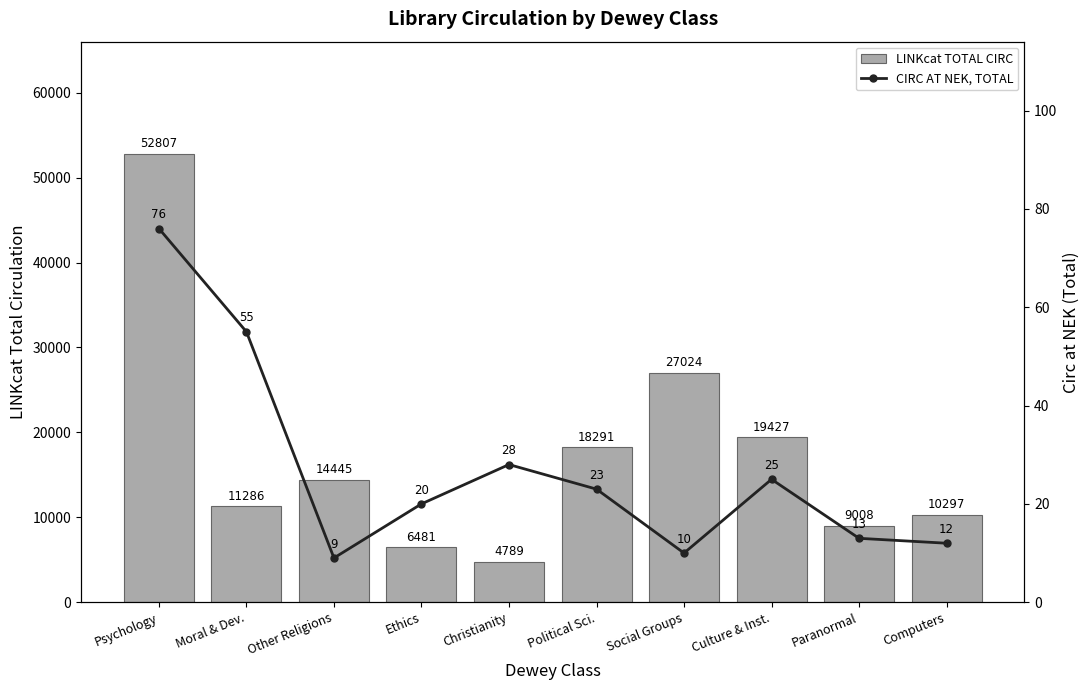

At how many categories does at least one series exceed 23735?

2